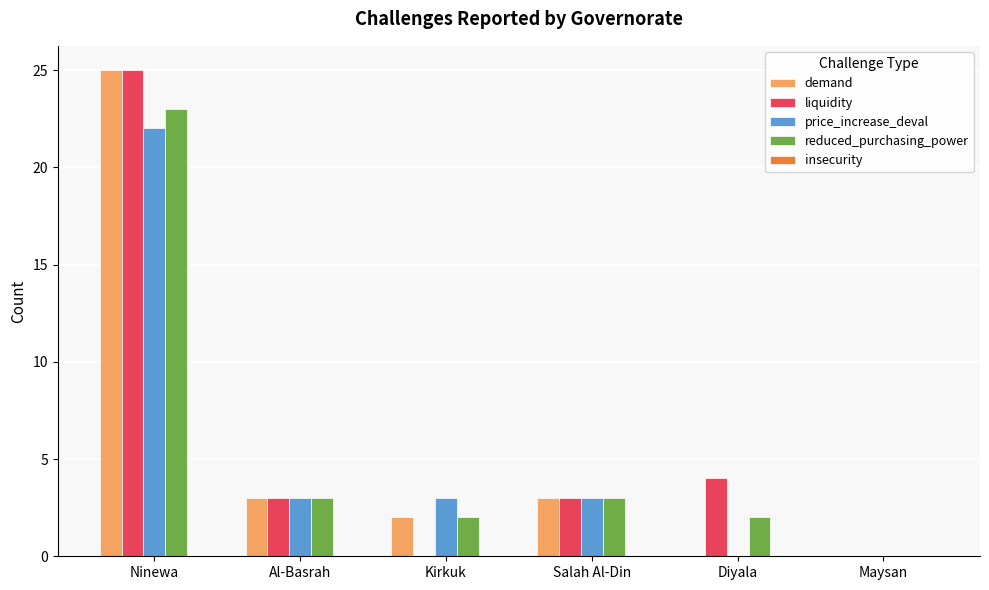

At which category is the sum across all series the highest?

Ninewa